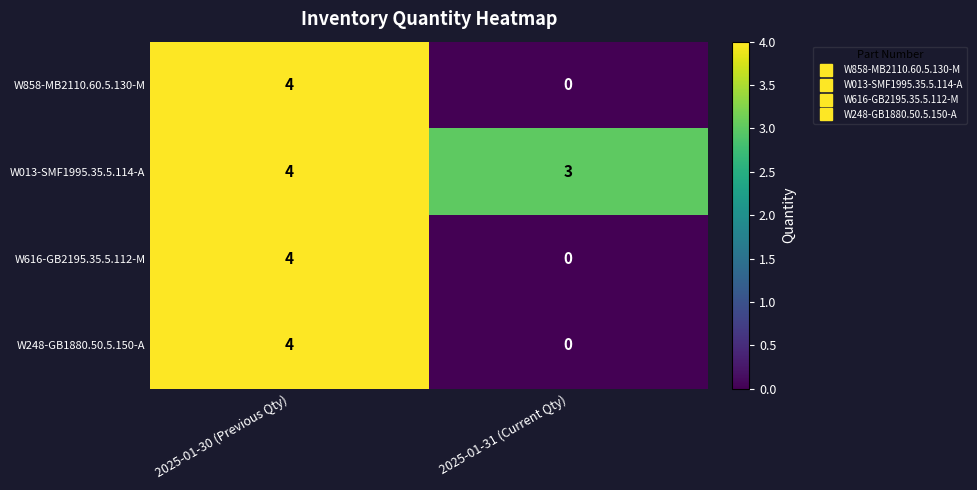

Which label corresponds to the largest value in the chart?

2025-01-30 (Previous Qty)